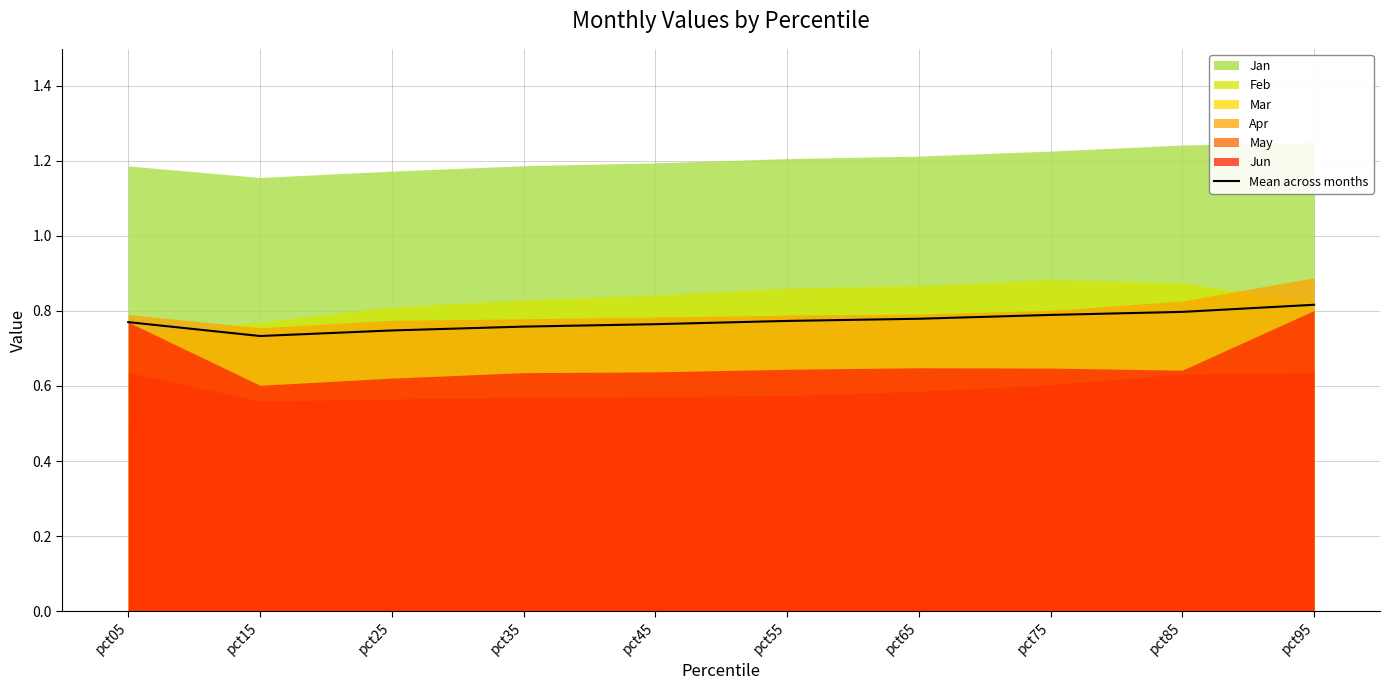

What is the difference between the maximum and minimum values?

0.1